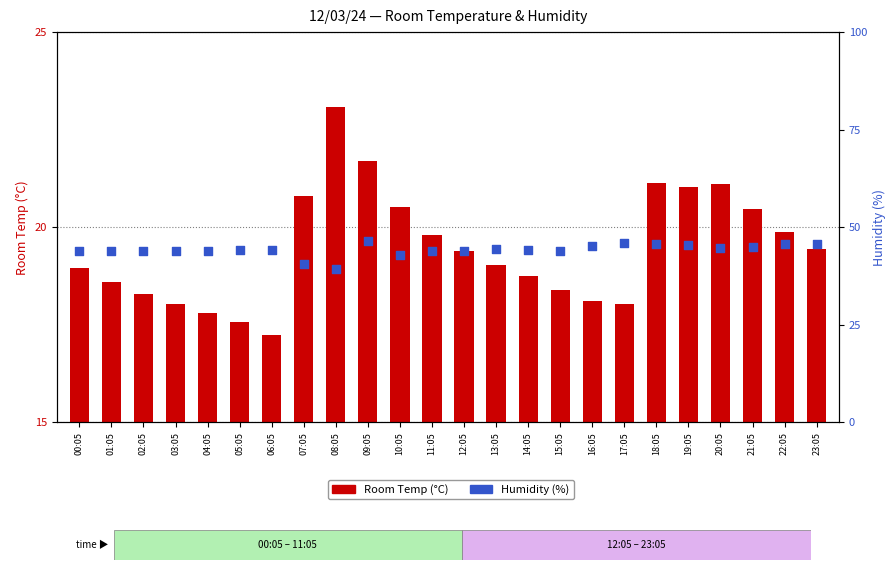

What is the total value across all series at 04:05?

61.8